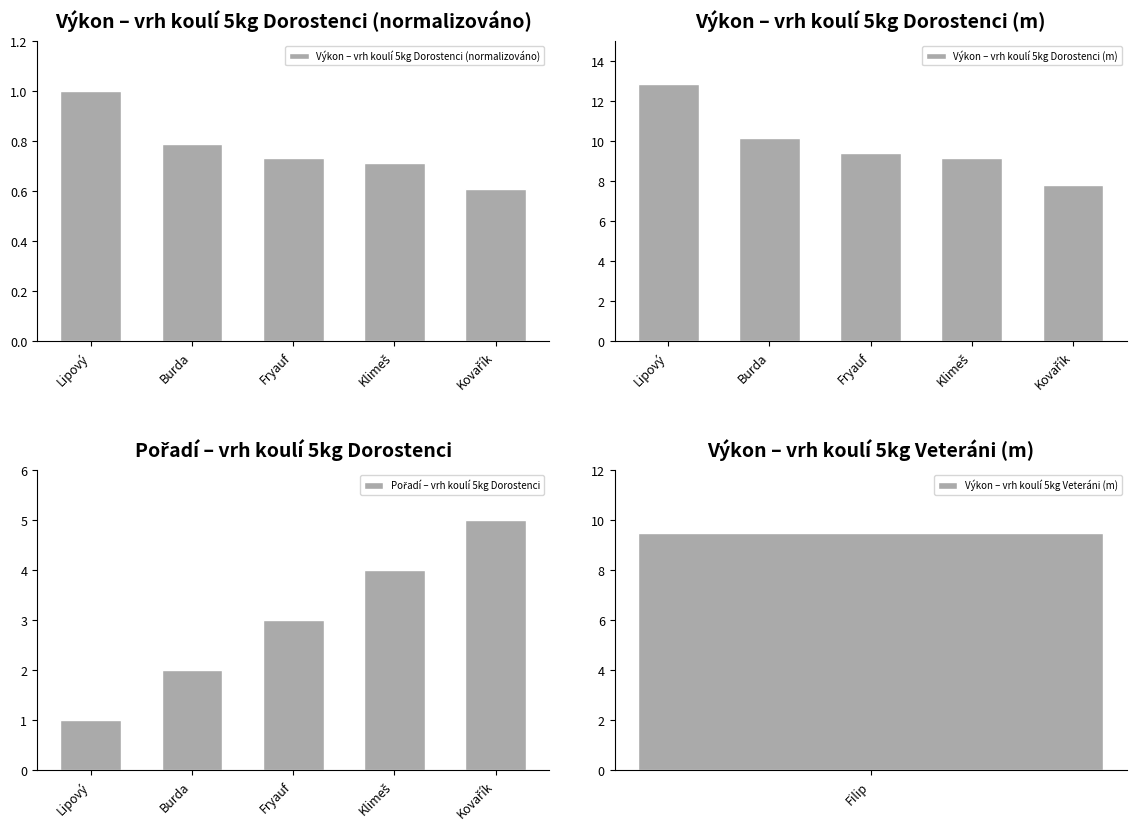

What is the lowest value of the Pořadí – vrh koulí 5kg Dorostenci series?

1.0